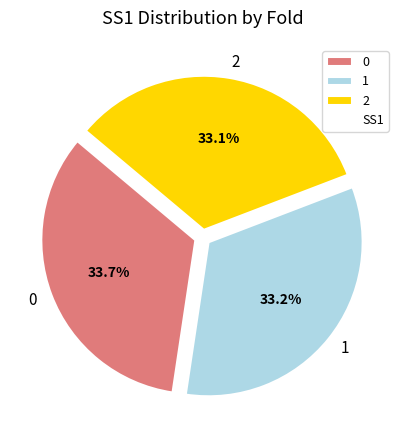

Count the number of slices in the pie.

3